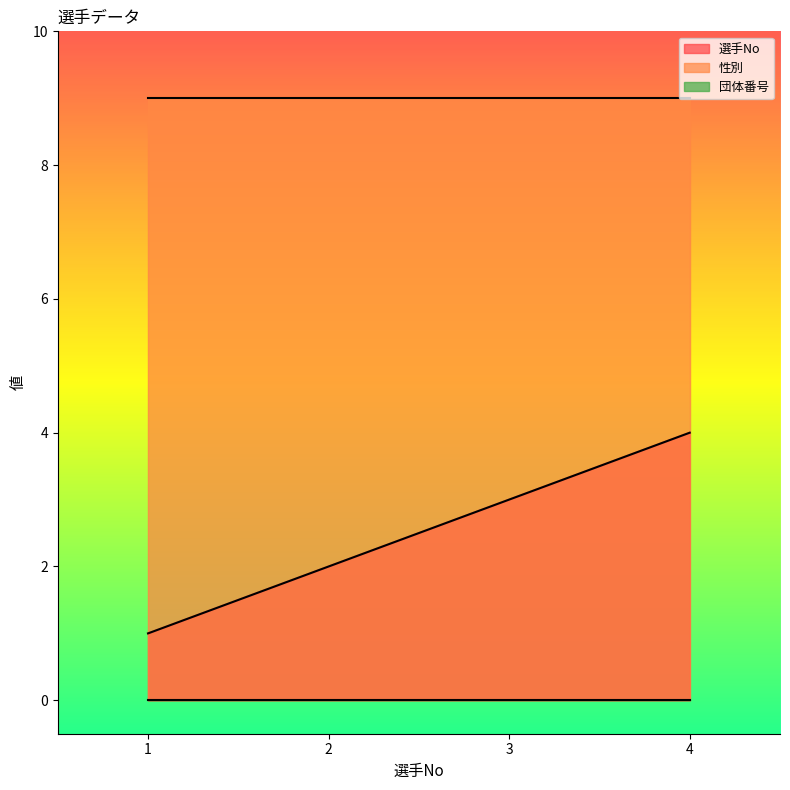

True or false: 選手No and 団体番号 cross at least once.

False